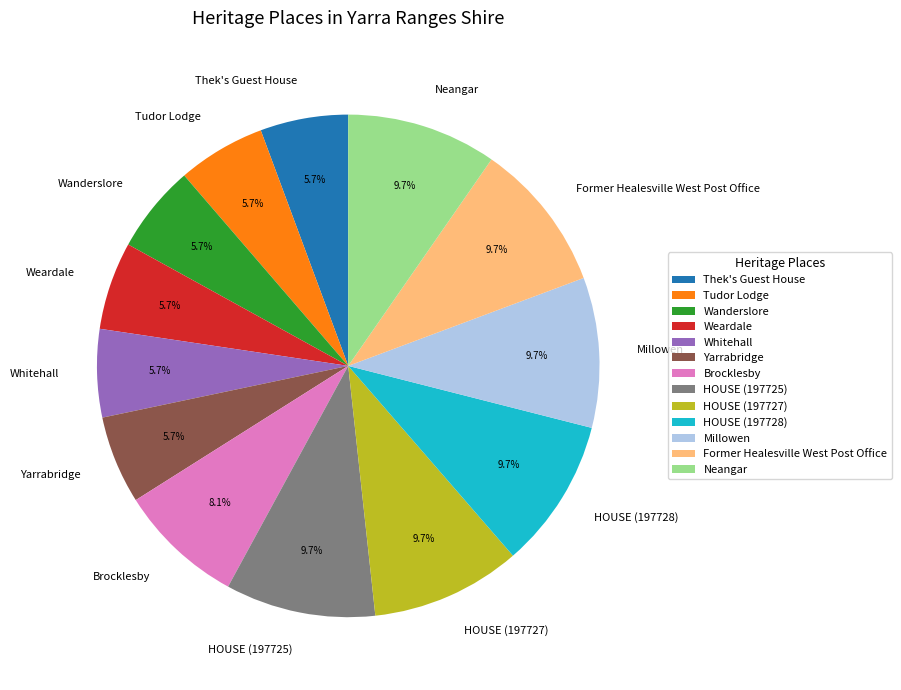

Approximately how many times larger is the value at Neangar compared to Millowen?

1.0